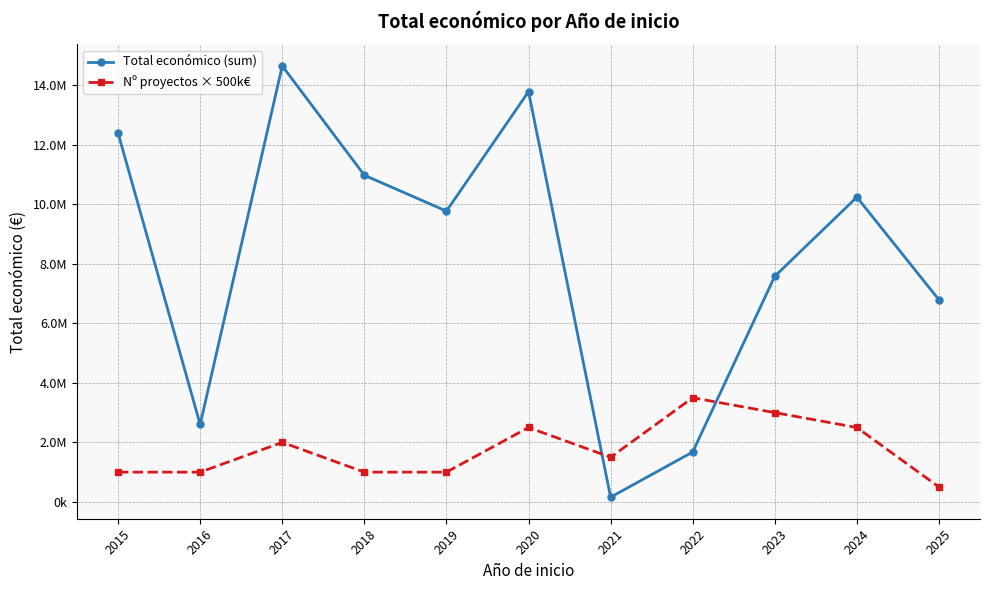

The Nº proyectos × 500k€ series shows 824629 at 2025. True or false?

False